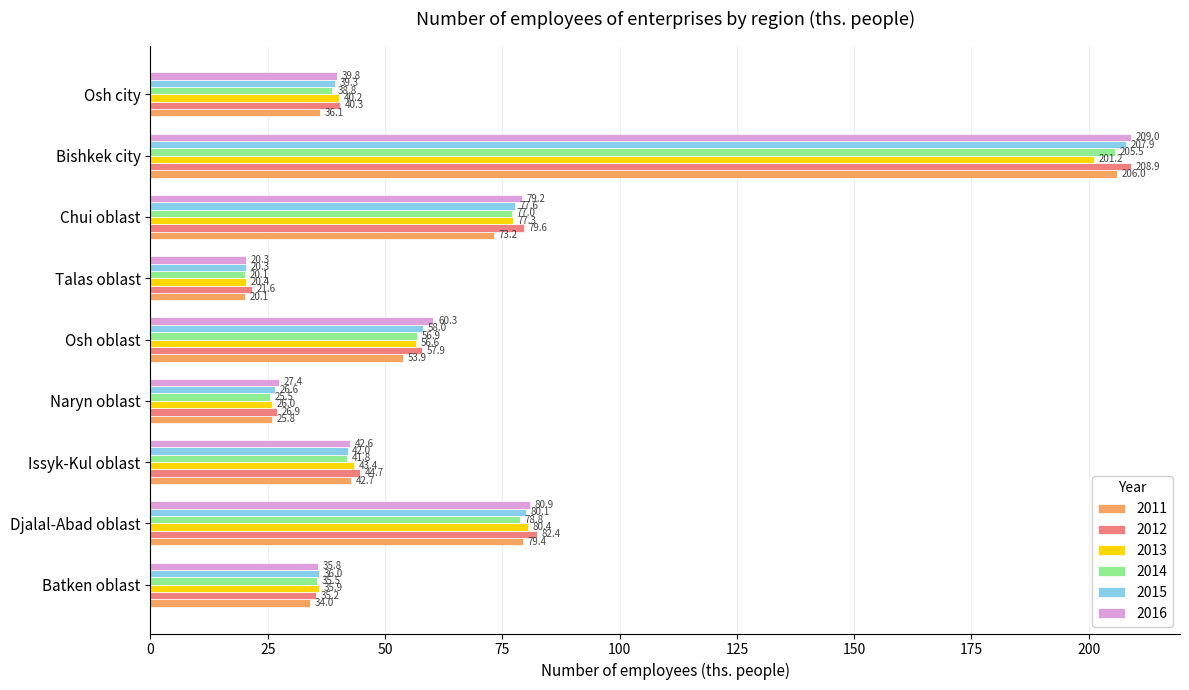

What is the difference between the maximum and minimum values in the 2016 series?

188.7